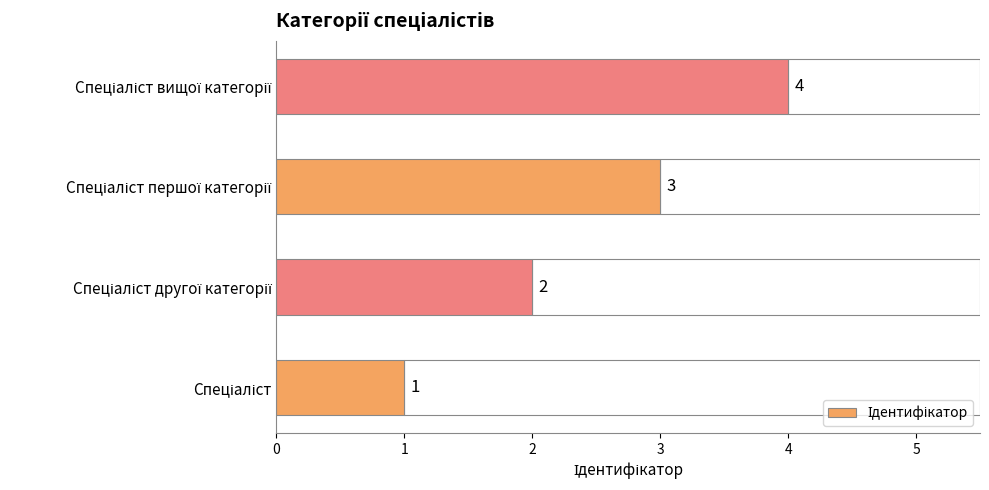

What is the sum of all values?

10